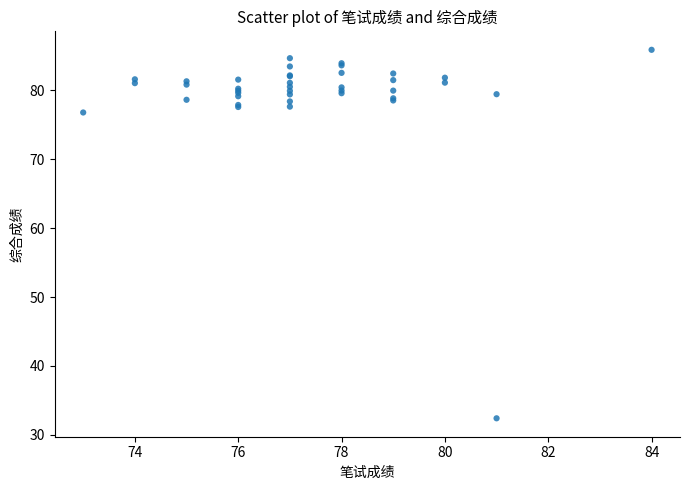

What Y value in the scatter plot is closest to 59?

76.8